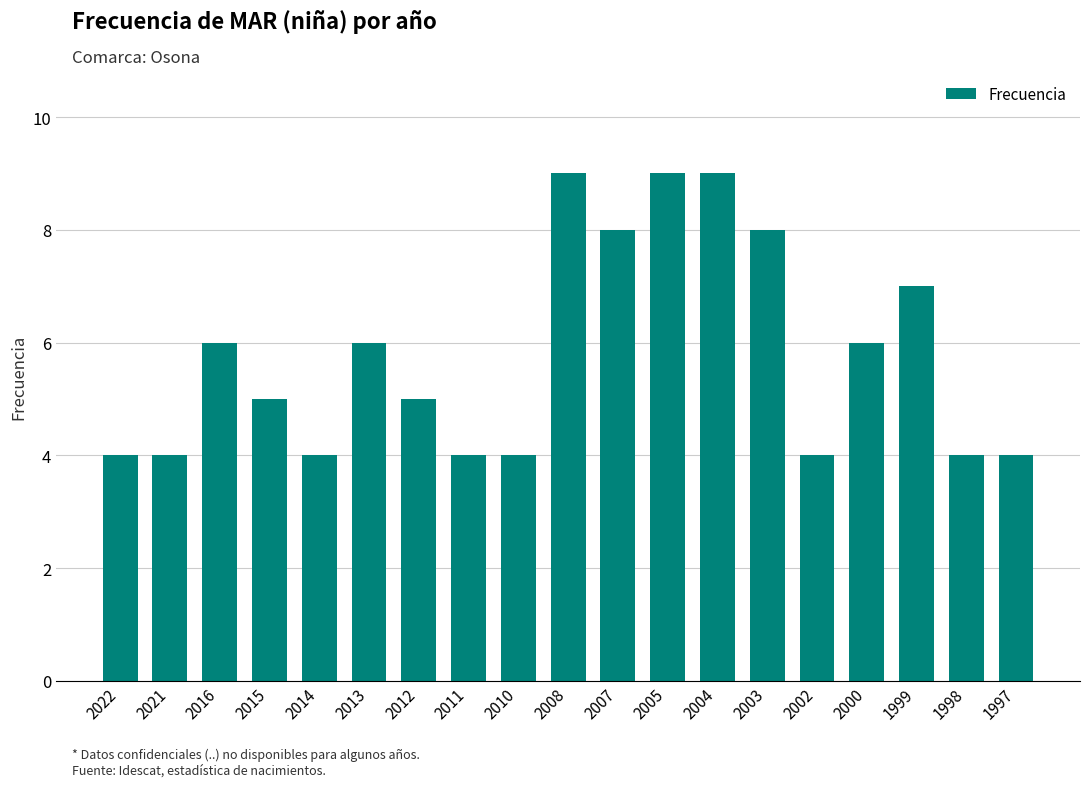

What is the greatest value displayed?

9